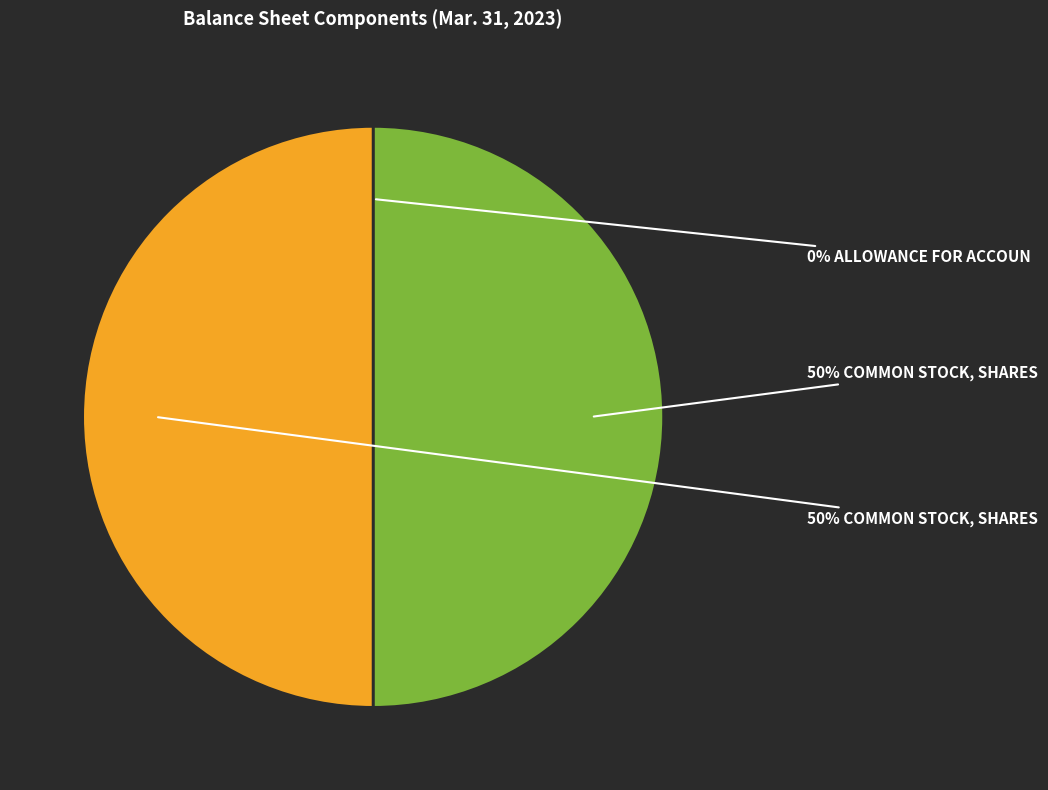

To the nearest percent, what is the average slice percentage?

33%